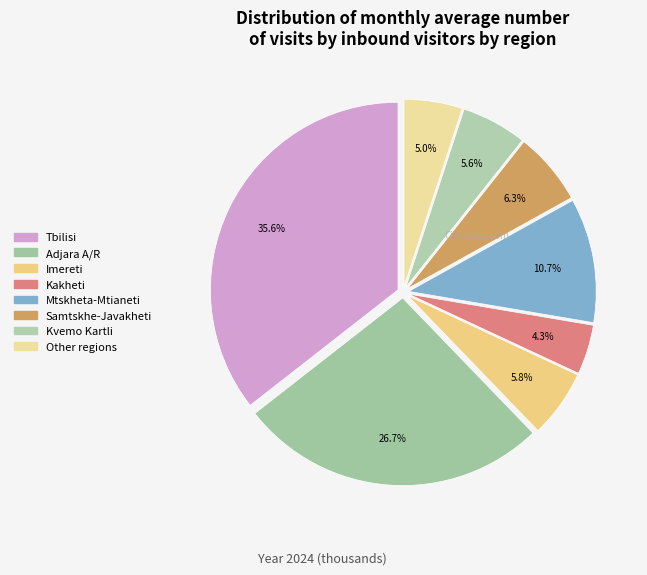

How many segments does this pie chart have?

8